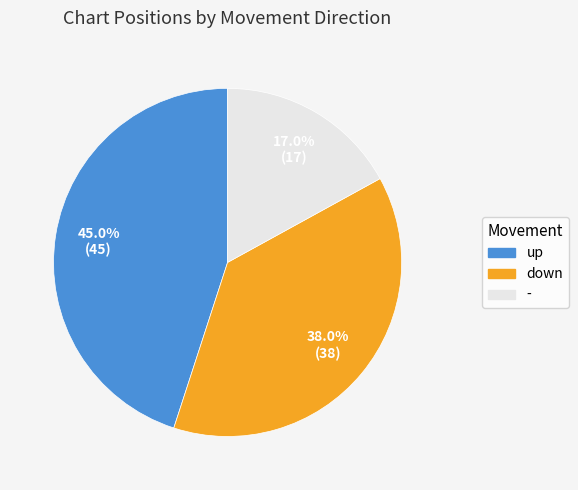

Does - account for over 50% of the chart?

No